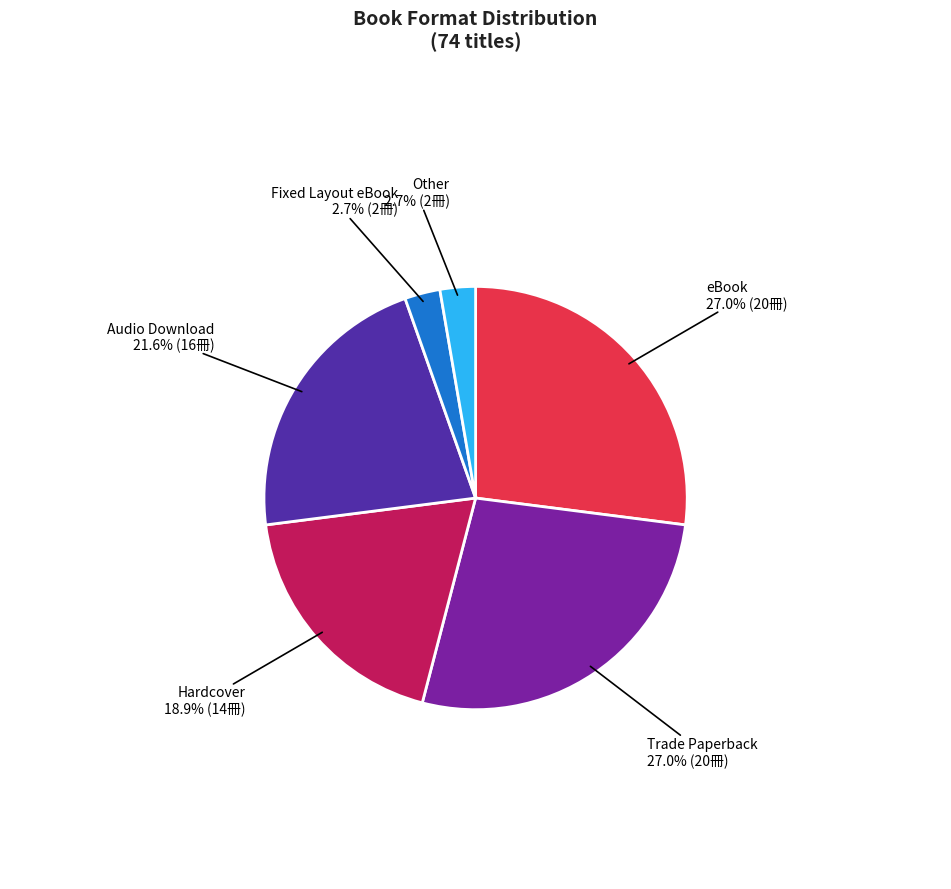

Does any single category account for the majority?

No